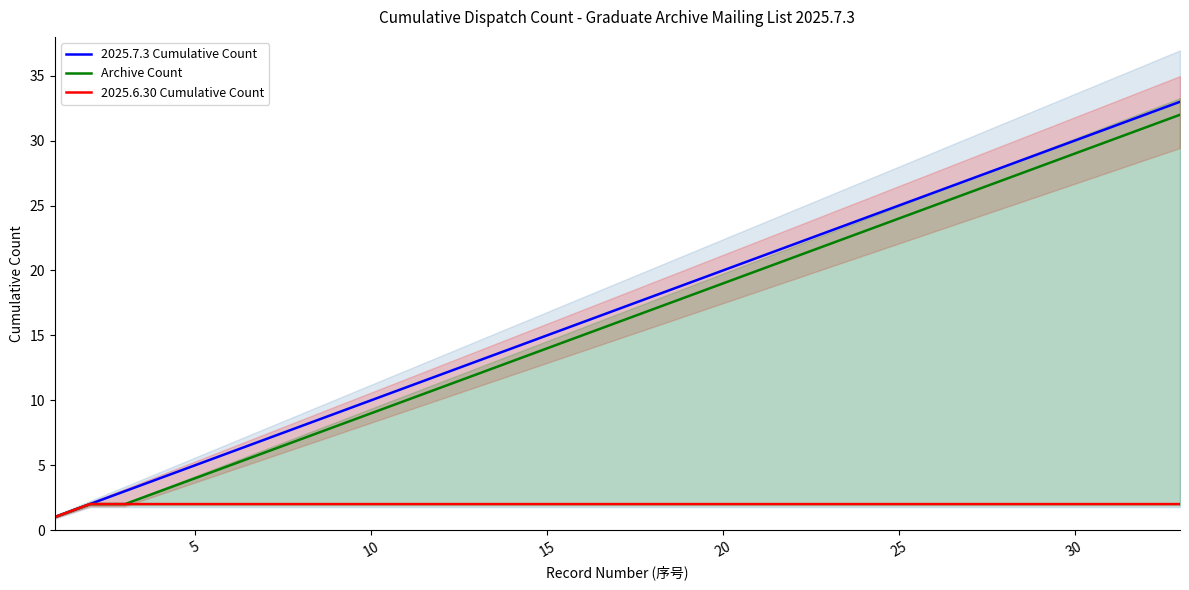

Is it true that Archive Count equals 24 at 25?

True